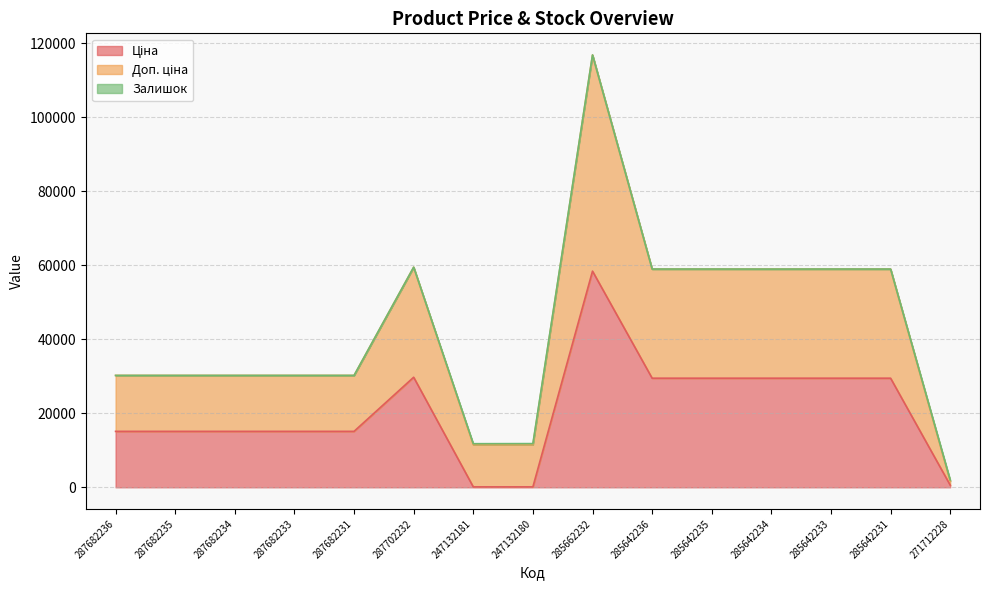

Is the value of Ціна at 271712228 greater than the value of Доп. ціна at 285642231?

No